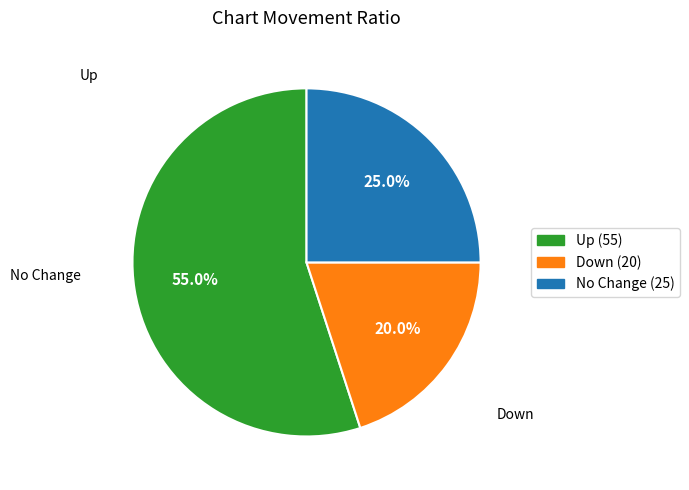

What is the largest slice in the pie chart?

Up (55)